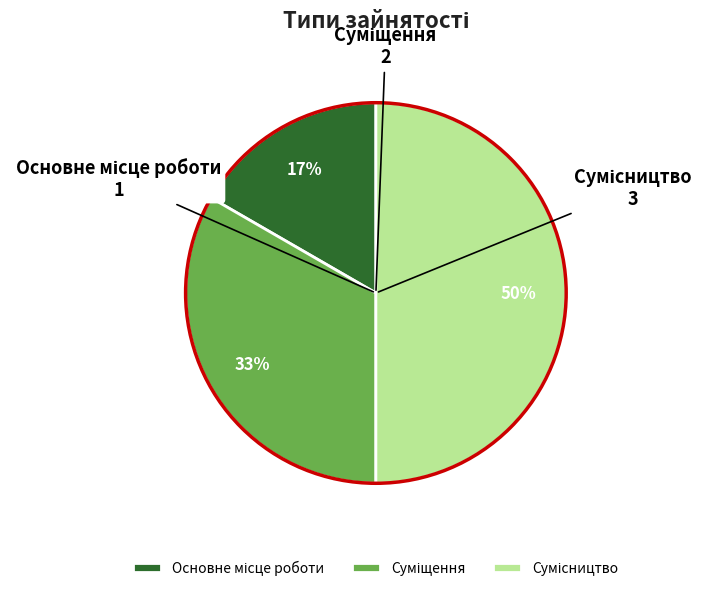

To the nearest percent, what is the average slice percentage?

33%